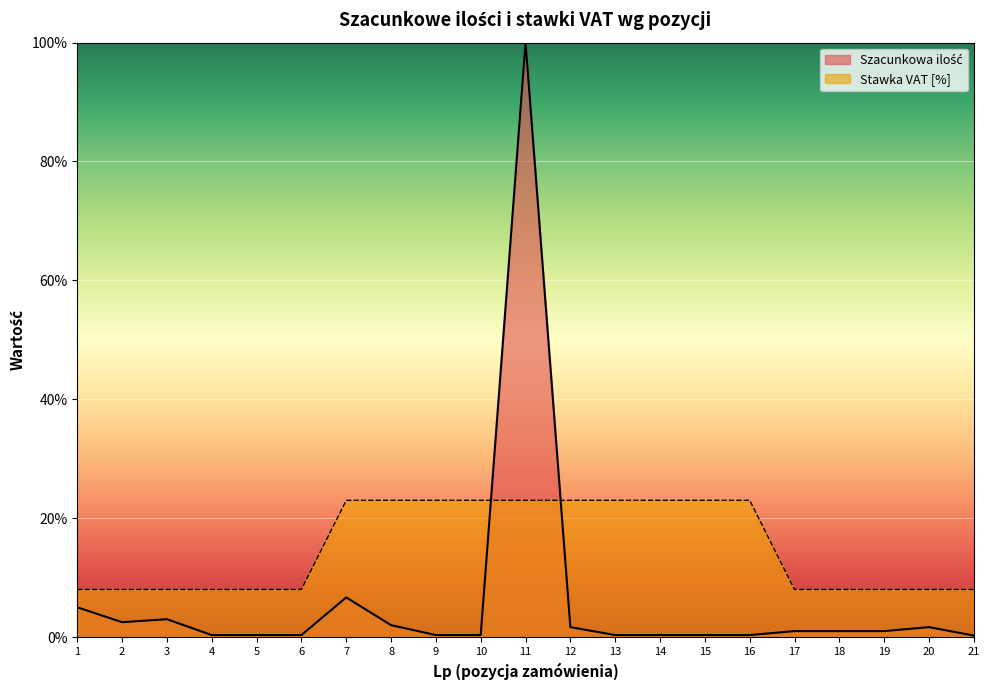

What is the difference between the highest and lowest values at 6?

7.7